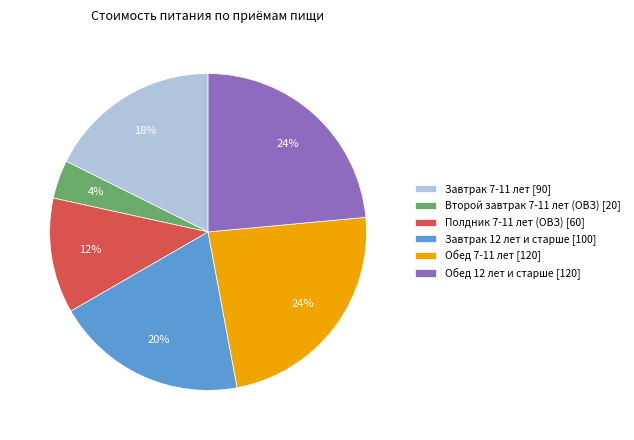

Is it true that Обед 7-11 лет is 24% of the pie?

True